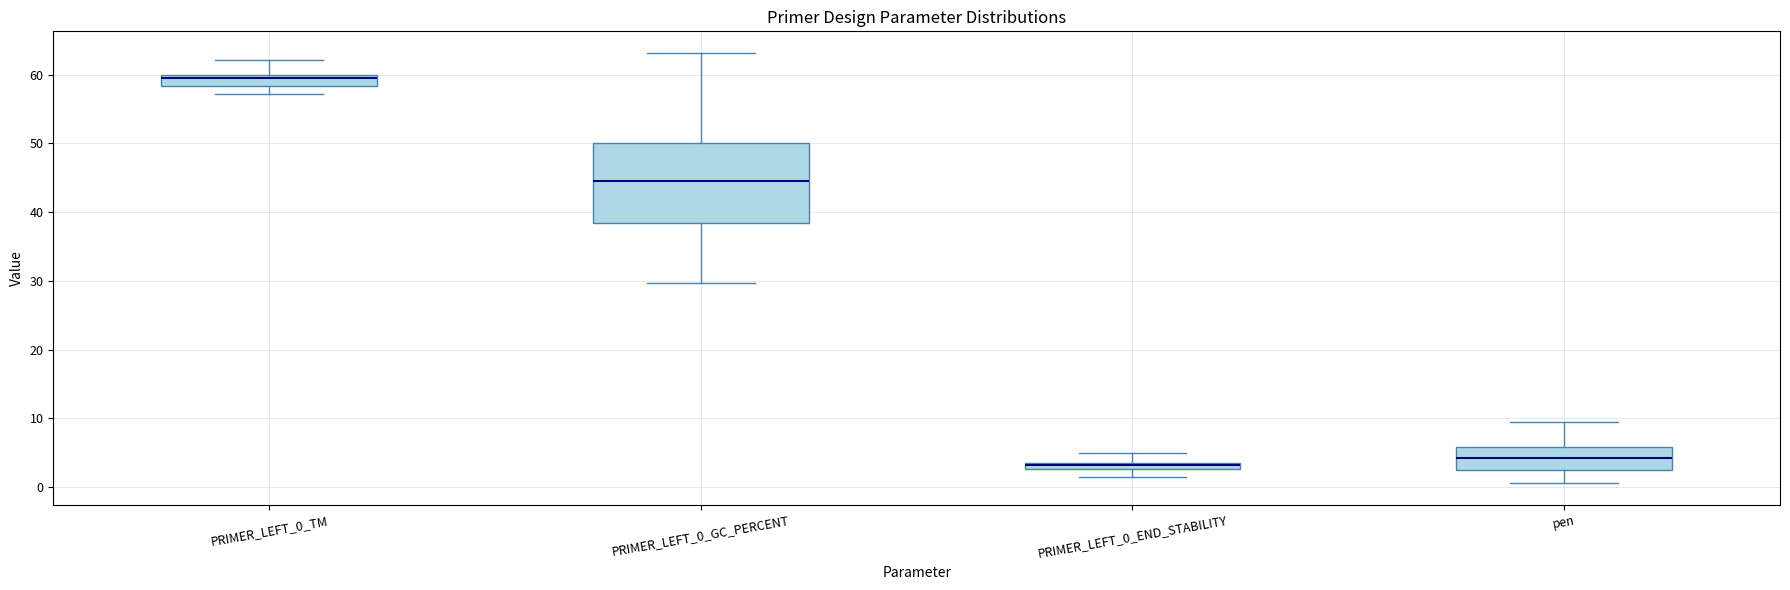

Where does the lower whisker of the box for PRIMER_LEFT_0_END_STABILITY end on the y-axis? The values are not printed on the chart, so give them approximately, as read against the axis.

2